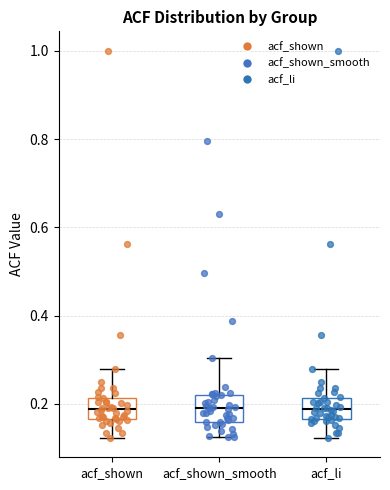

Reading left to right, transcribe this box plot: for each box, give where its median line is, the range the box spans, and where its two whiskers end, as read against the y-axis. The values are not printed on the chart, so give them approximately, as read against the axis.

acf_shown: median 0.18, box 0.16 to 0.22, whiskers 0.12 to 0.28
acf_shown_smooth: median 0.20, box 0.16 to 0.22, whiskers 0.12 to 0.30
acf_li: median 0.18, box 0.16 to 0.22, whiskers 0.12 to 0.28